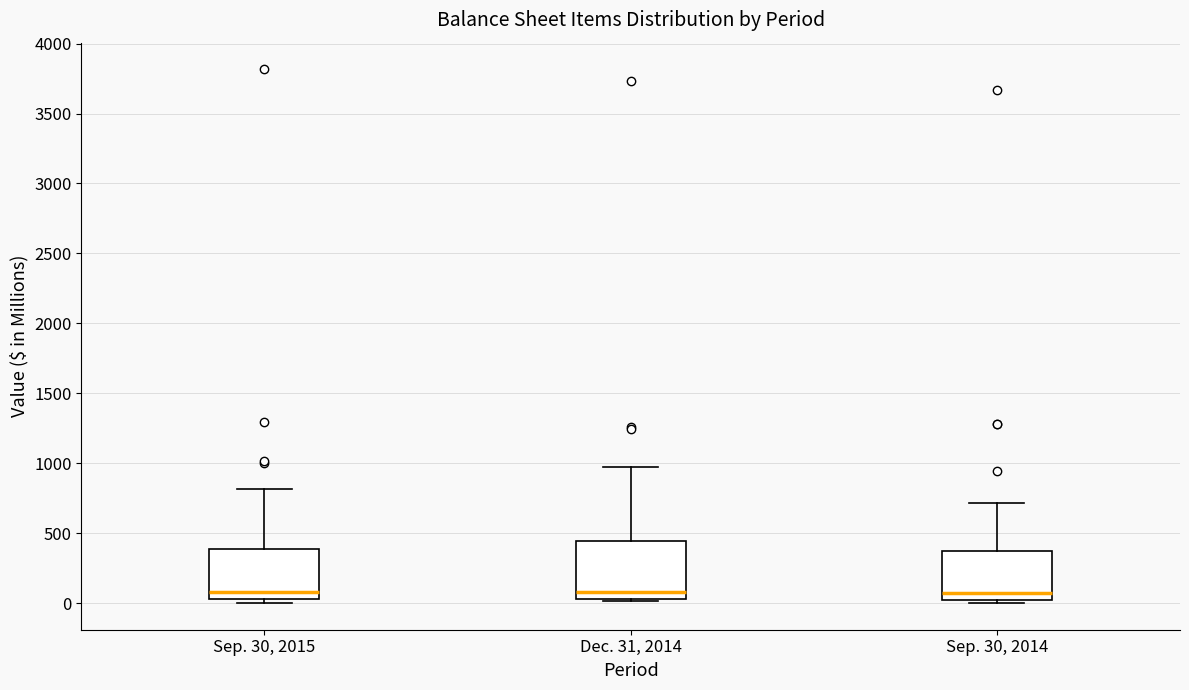

Reading left to right, transcribe this box plot: for each box, give where its median line is, the range the box spans, and where its two whiskers end, as read against the y-axis. The values are not printed on the chart, so give them approximately, as read against the axis.

Sep. 30, 2015: median 100, box 50 to 400, whiskers 0 to 800
Dec. 31, 2014: median 100, box 50 to 450, whiskers 0 to 950
Sep. 30, 2014: median 50 (just above the box's lower edge), box 50 to 350, whiskers 0 to 700